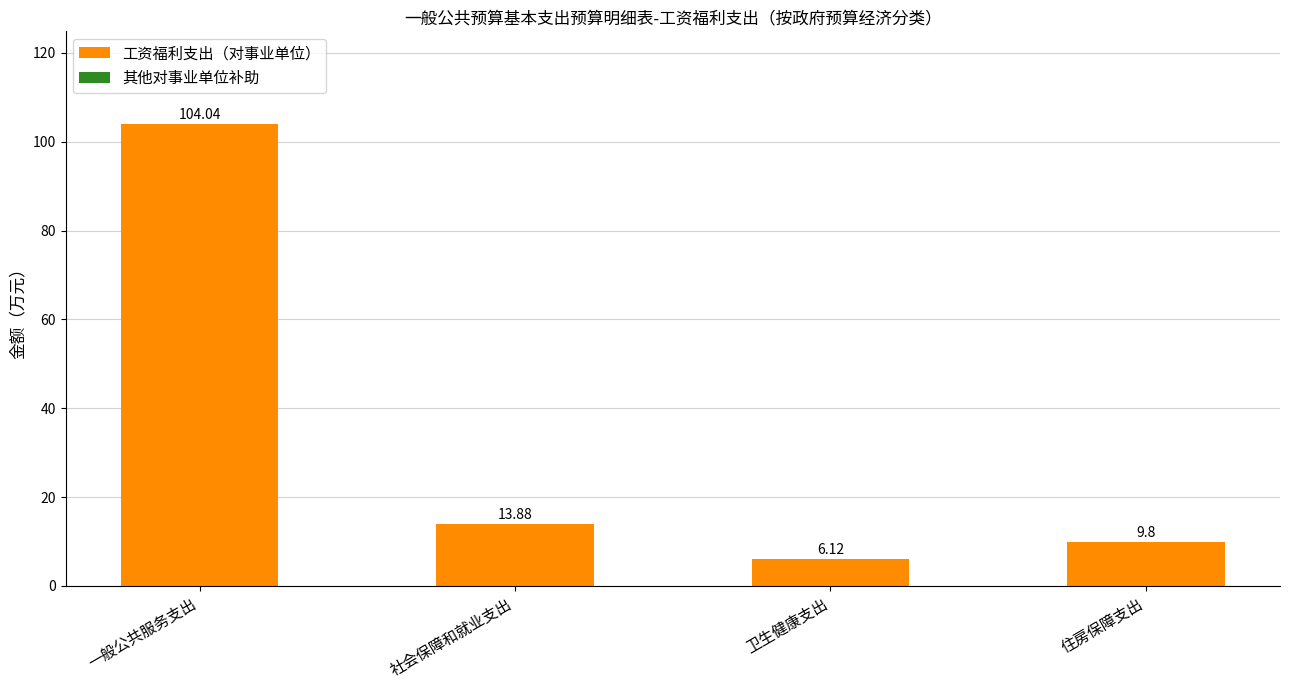

Which has a higher value, 社会保障和就业支出 or 一般公共服务支出?

一般公共服务支出